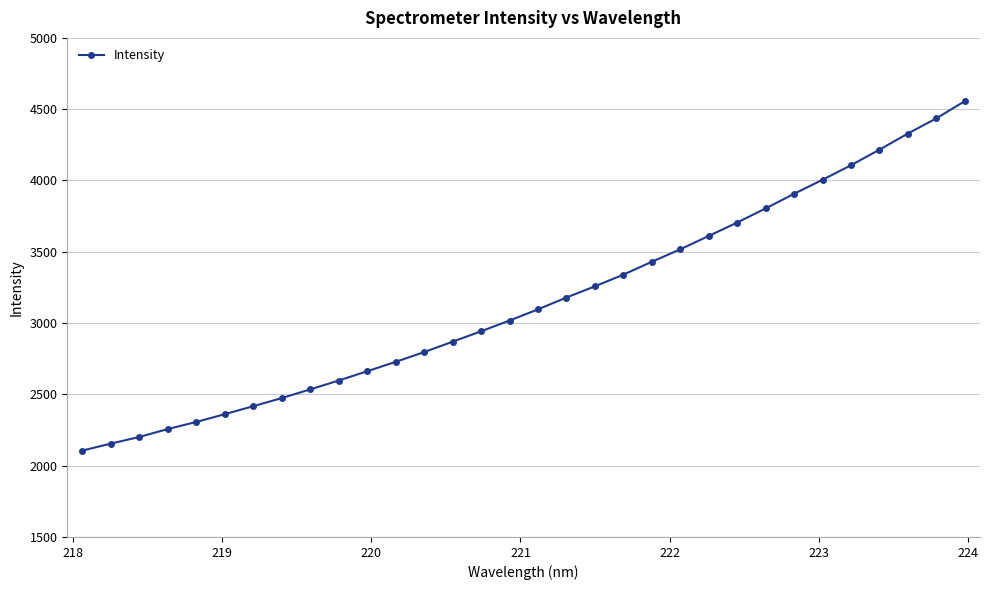

How many lines are shown in the chart?

1